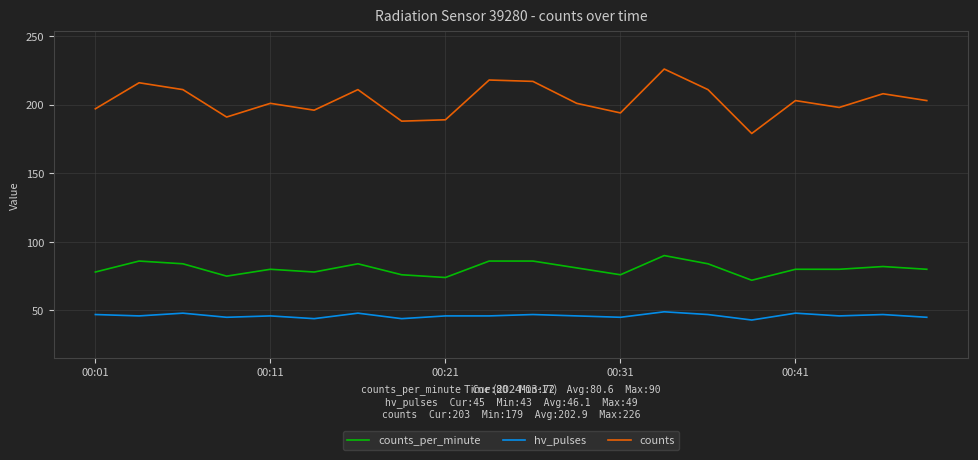

What is the lowest value of the hv_pulses series?

43